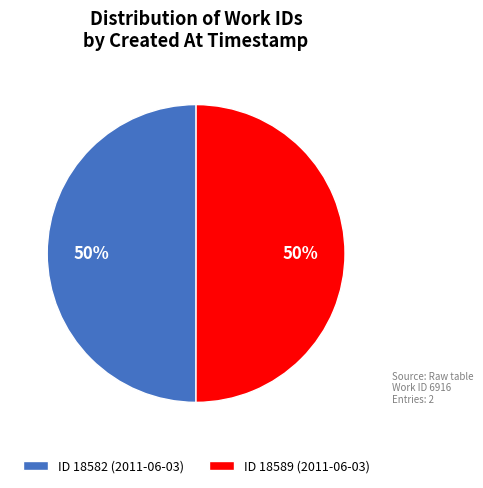

Approximately how many times larger is the value at ID 18589 (2011-06-03) compared to ID 18582 (2011-06-03)?

1.0